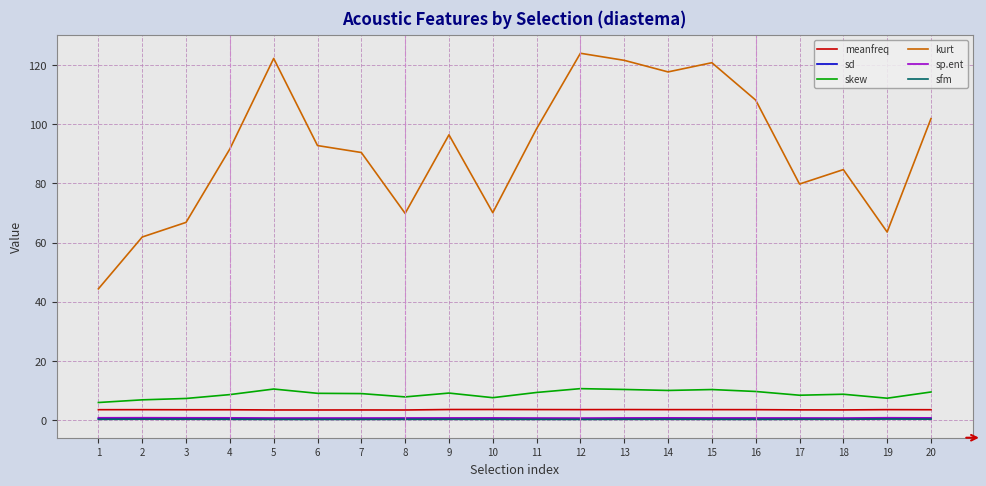

True or false: skew has a value of 7.6 at 10.

True